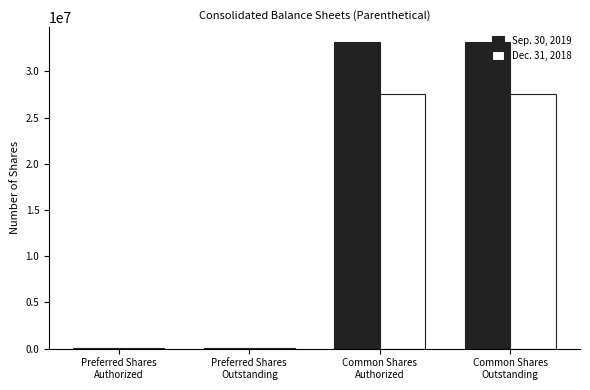

Read the Dec. 31, 2018 value at Preferred Shares
Outstanding.

49626